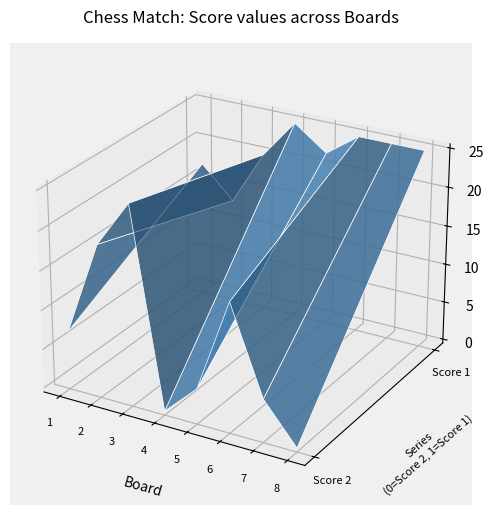

Reading left to right, extract all data points from this chart.

Score 1: 17	13	20	25	22	25	25	25
Score 2: 7	19	25	0	4	16	5	0